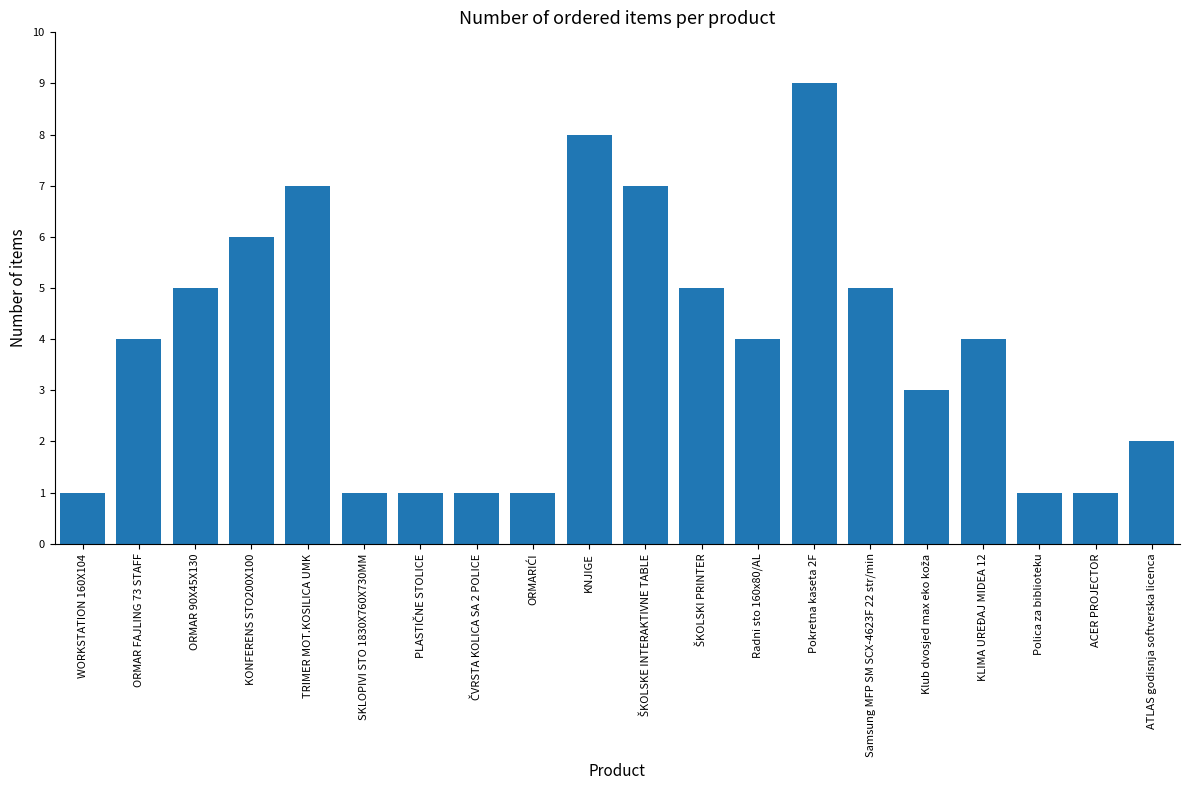

What is the label of the 7th bar from the right?

Pokretna kaseta 2F